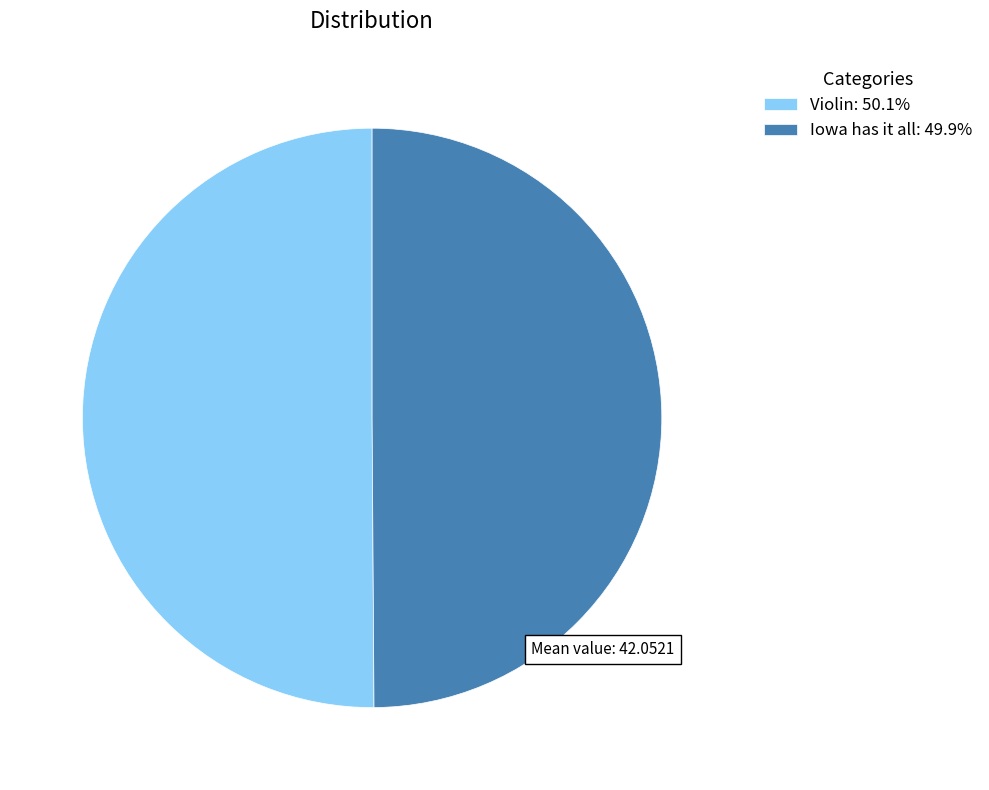

Do Violin: 50.1% and Iowa has it all: 49.9% together represent more than half of the pie?

Yes